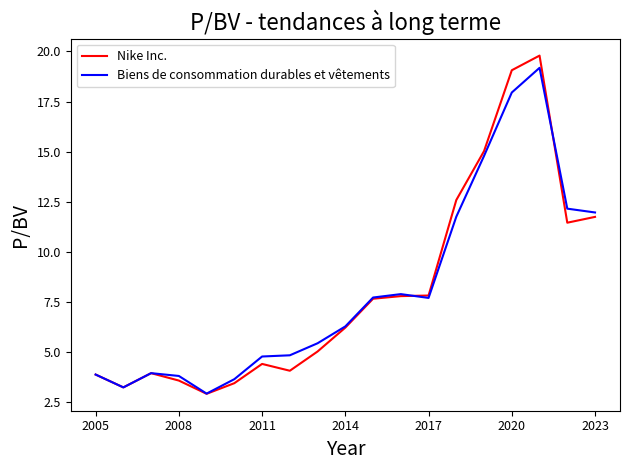

Which series has the widest spread of values?

Nike Inc.